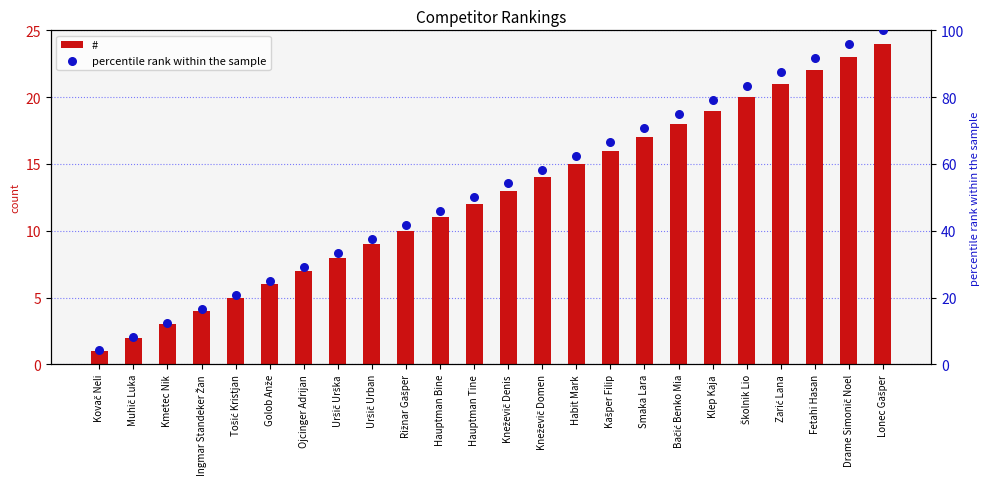

What is the total value across all series at Hauptman Tine?

62.0